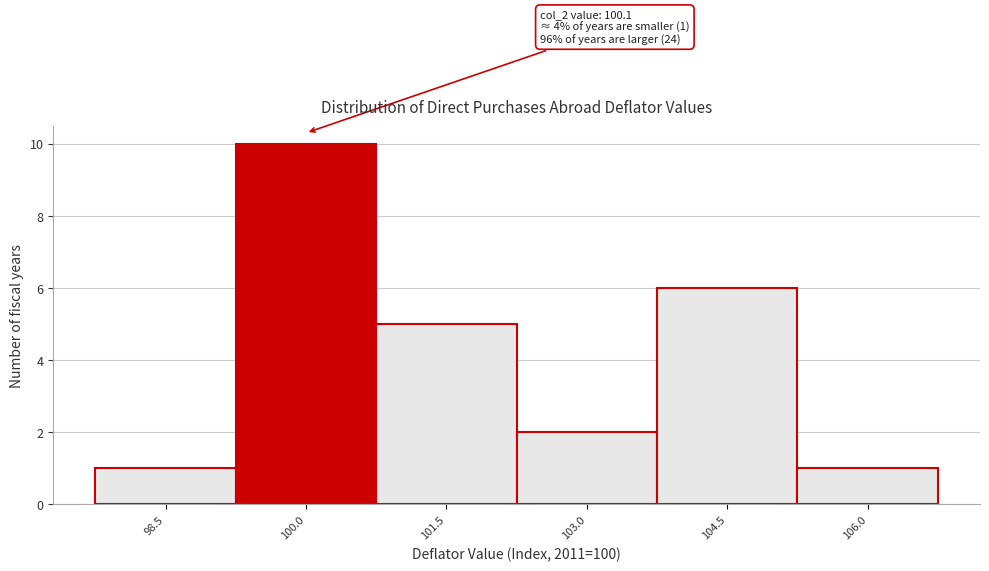

Reading left to right, extract all data points from this chart.

98.5=1	100.0=10	101.5=5	103.0=2	104.5=6	106.0=1